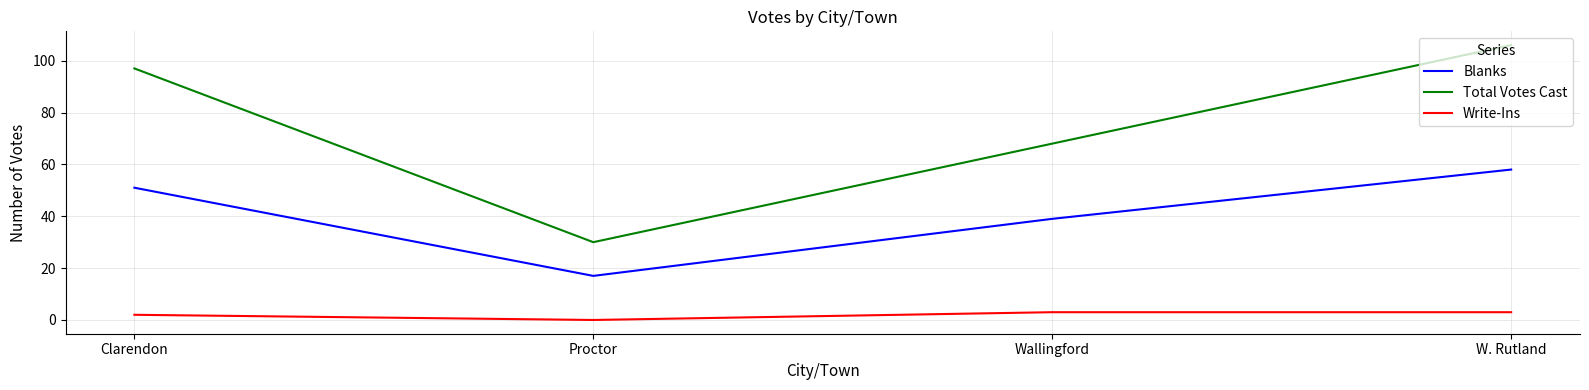

True or false: Total Votes Cast and Write-Ins intersect in this chart.

False